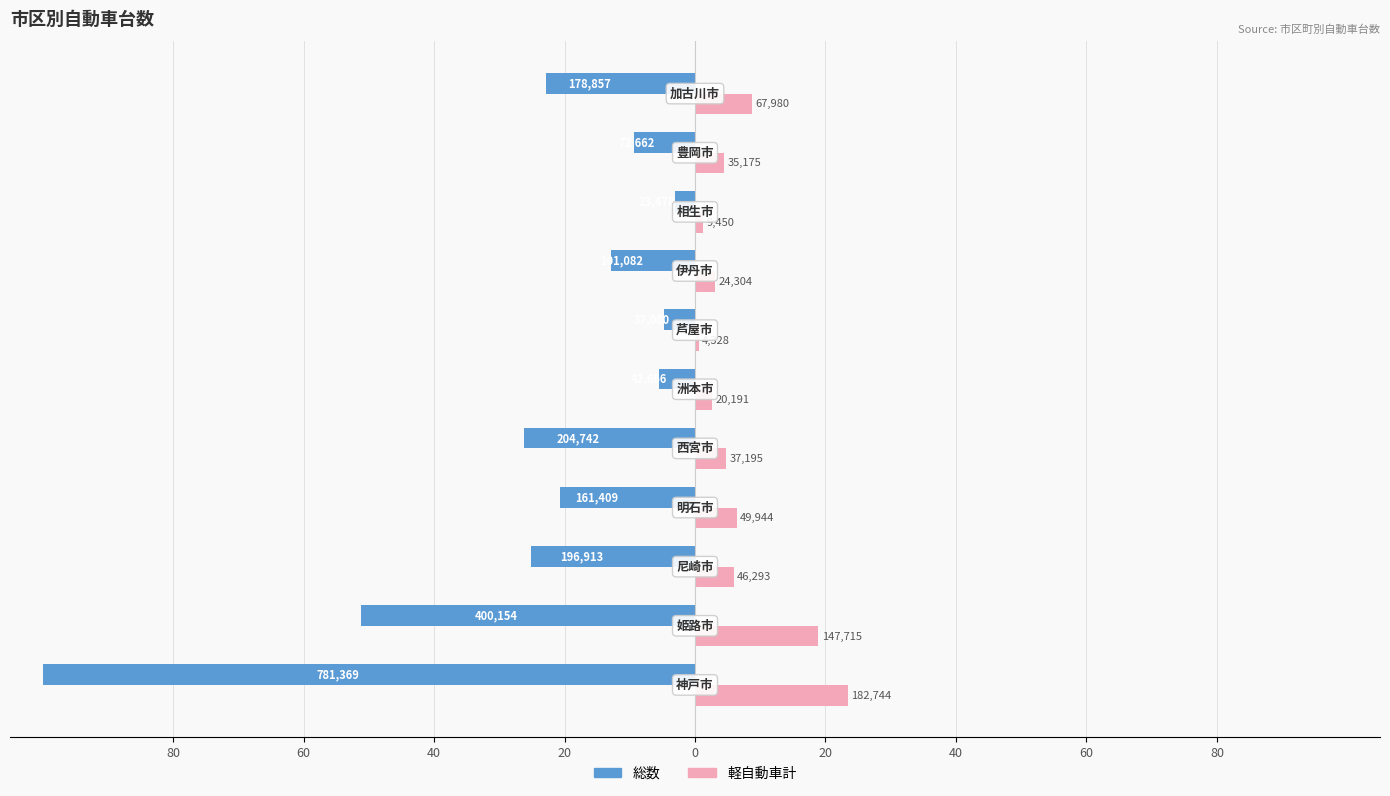

Reading left to right, list all the values displayed in this chart.

総数: -100.0	-51.2	-25.2	-20.7	-26.2	-5.5	-4.7	-12.9	-3.0	-9.3	-22.9
軽自動車計: 23.4	18.9	5.9	6.4	4.8	2.6	0.6	3.1	1.2	4.5	8.7